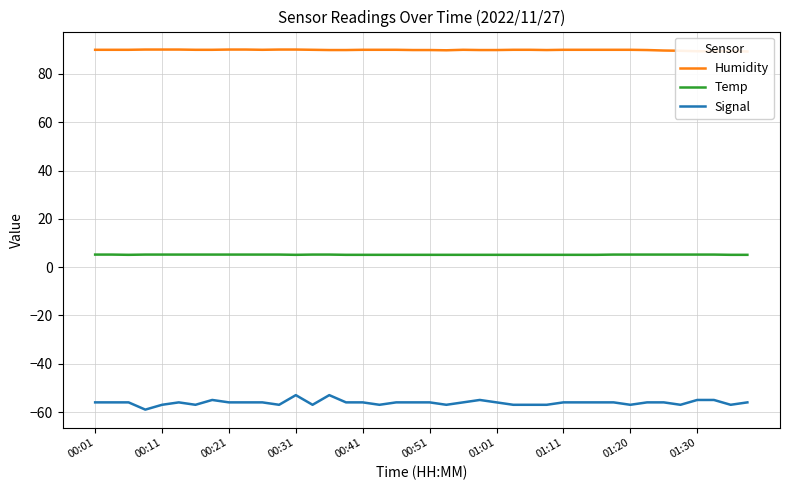

What is the average value of the Signal series?

-56.1